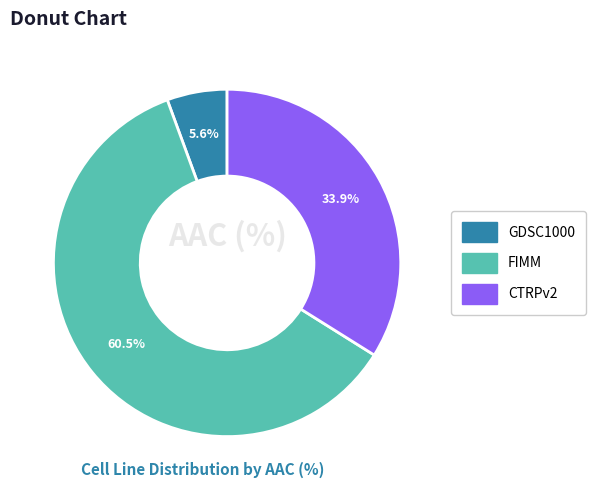

What is the total percentage of FIMM and CTRPv2?

94.4%